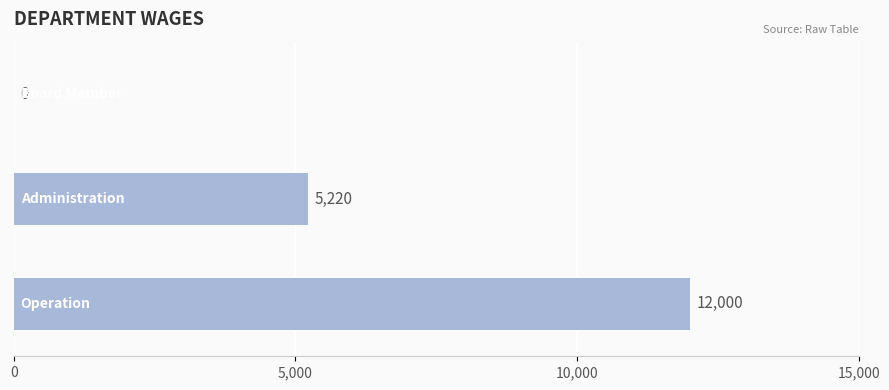

What is the sum of all values?

17220